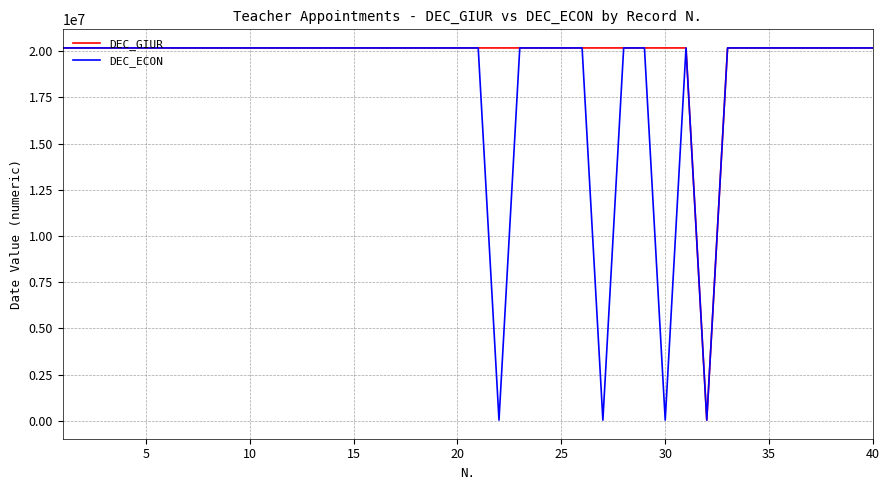

What is the greatest value displayed?

20170901